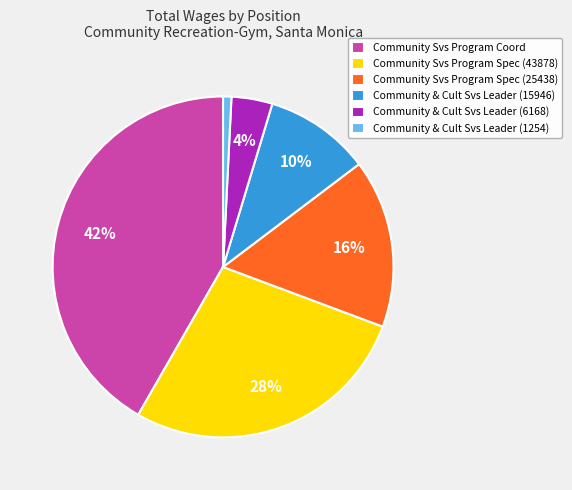

Does Community Svs Program Coord account for over 50% of the chart?

No